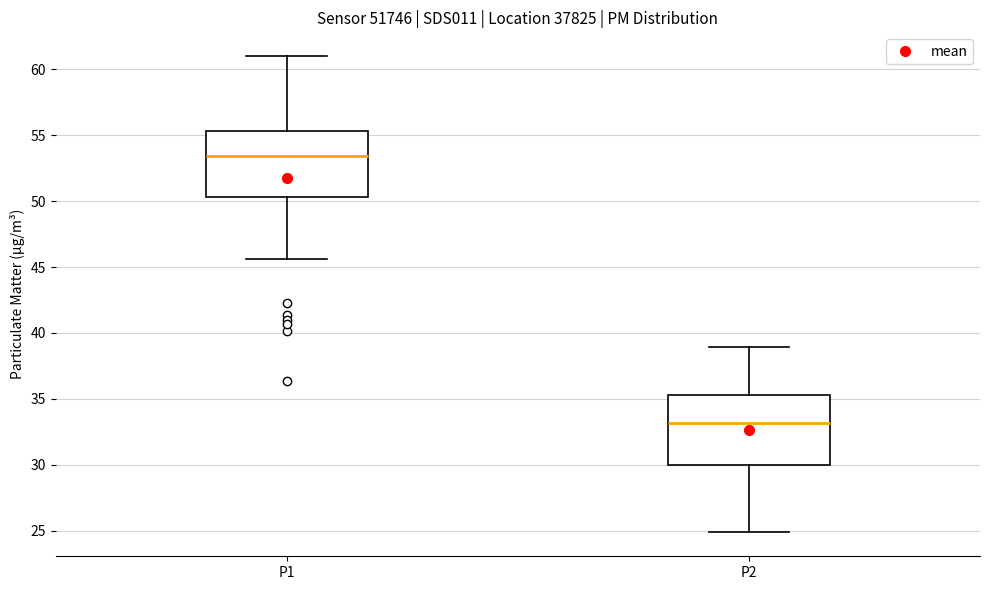

Where does the median line of the box for P1 sit on the y-axis? The values are not printed on the chart, so give them approximately, as read against the axis.

53.5